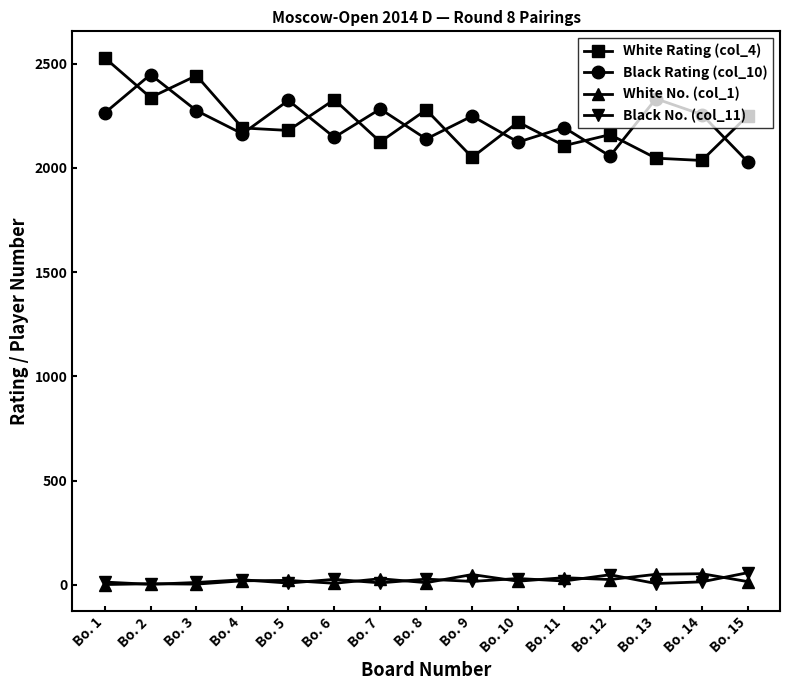

True or false: White Rating (col_4) has more than 2 points higher than both neighbors.

True